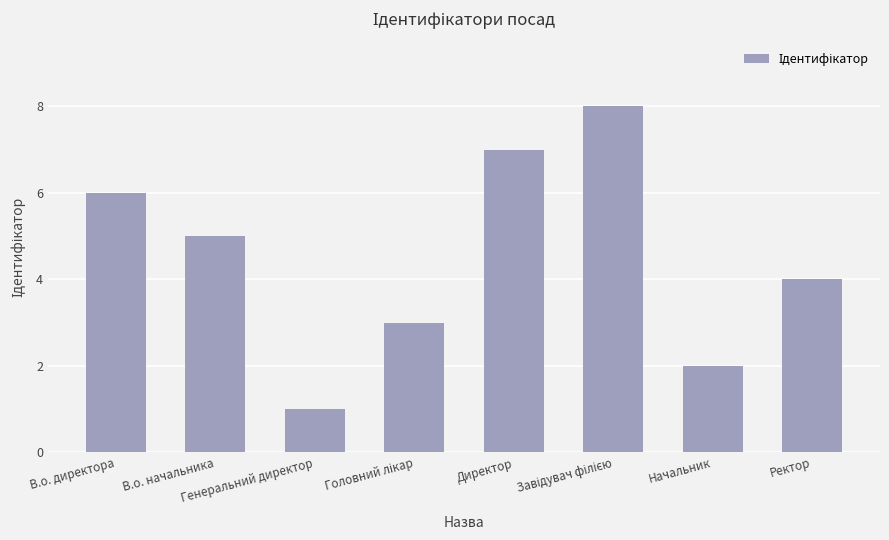

What is the maximum value shown in the chart?

8